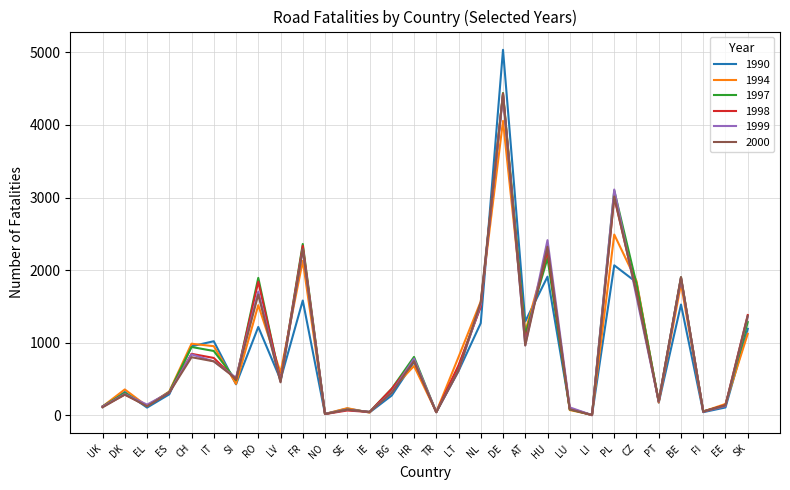

What is the greatest value displayed?

5035